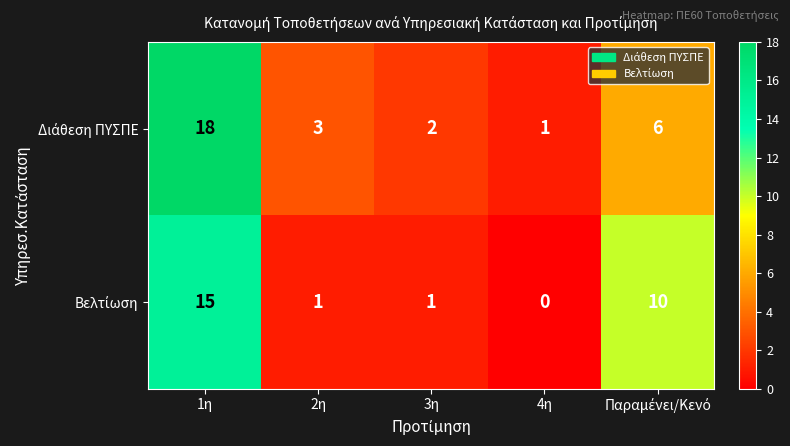

What is the spread (max minus min) of values at 1η?

3